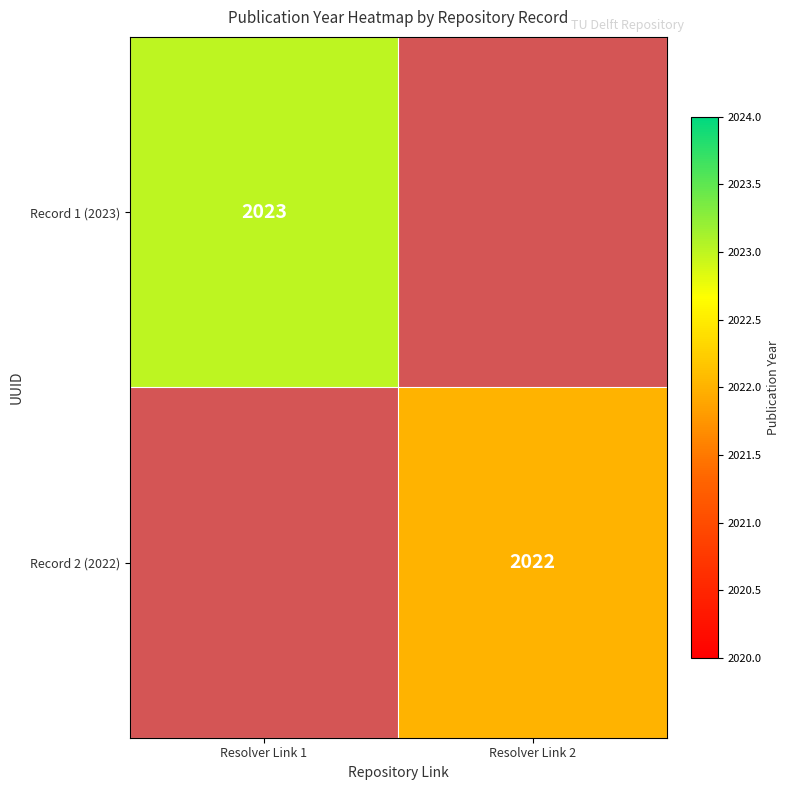

Is it true that Record 1 (2023) equals 2023 at Resolver Link 1?

True